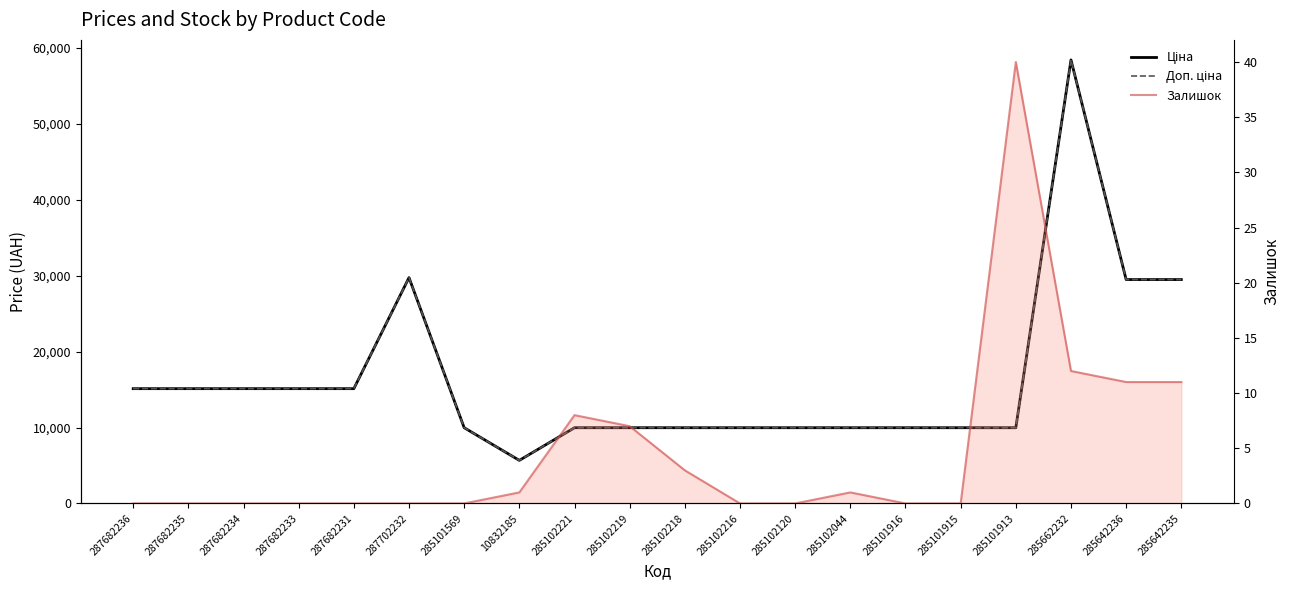

What is the sum of all Доп. ціна values?

328180.5